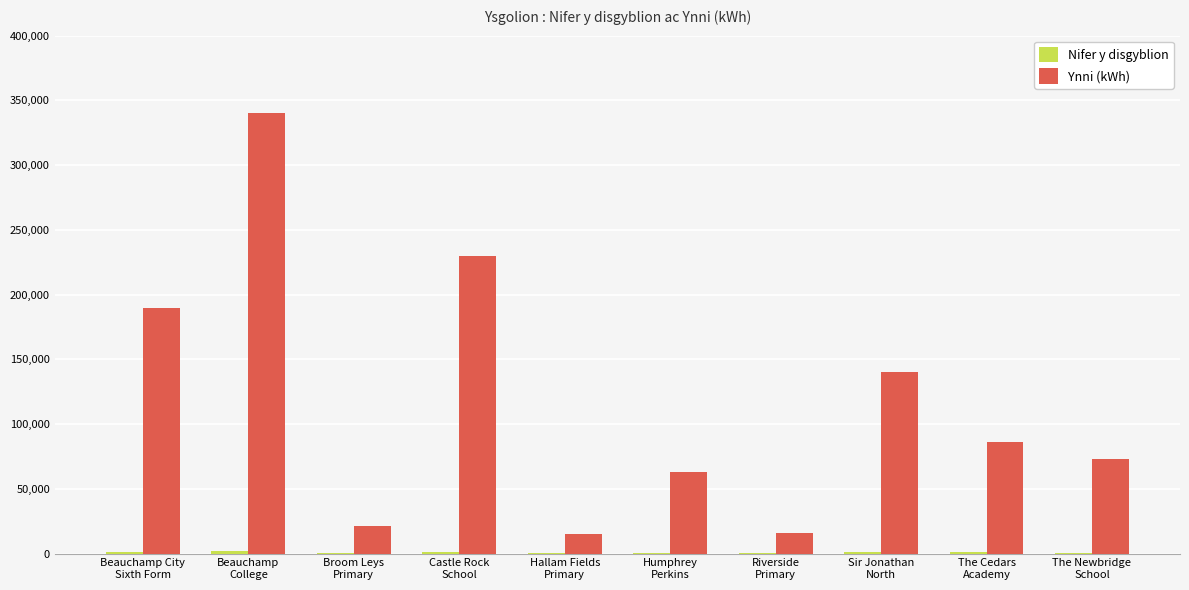

At which category is the sum across all series the highest?

Beauchamp
College